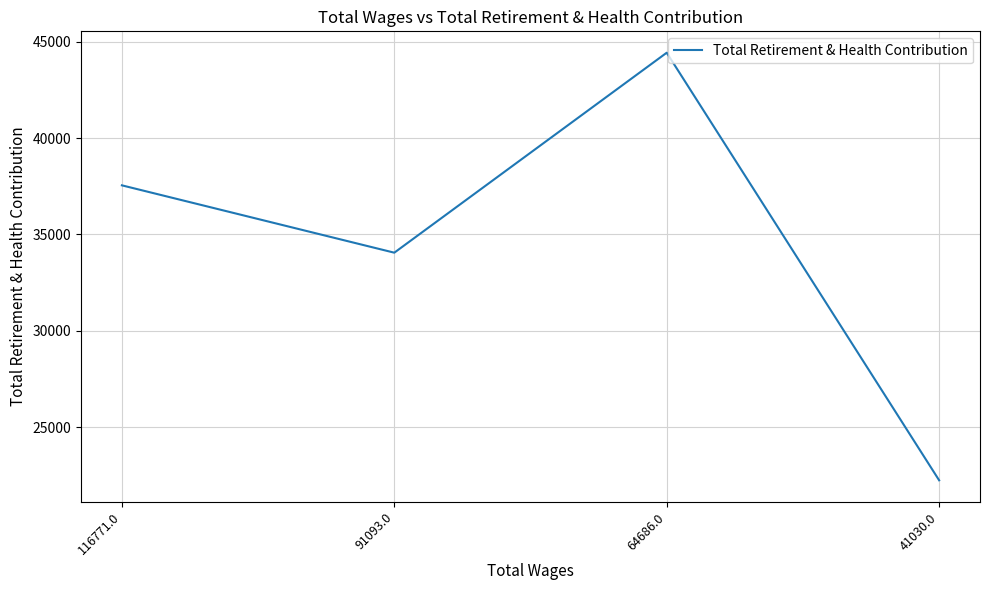

The value at 41030.0 is 14999. True or false?

False